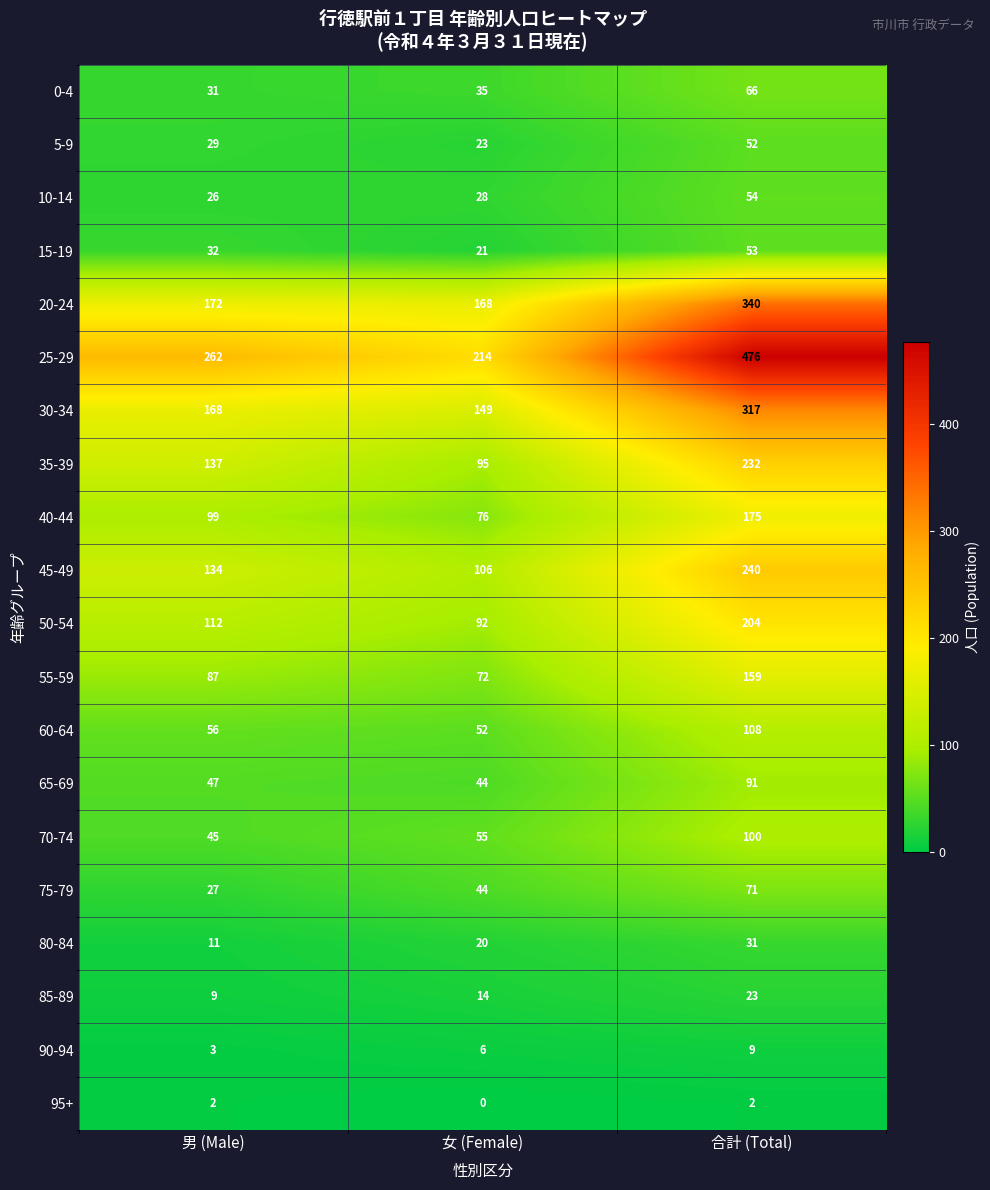

The value of 40-44 at 男 (Male) is 33. True or false?

False